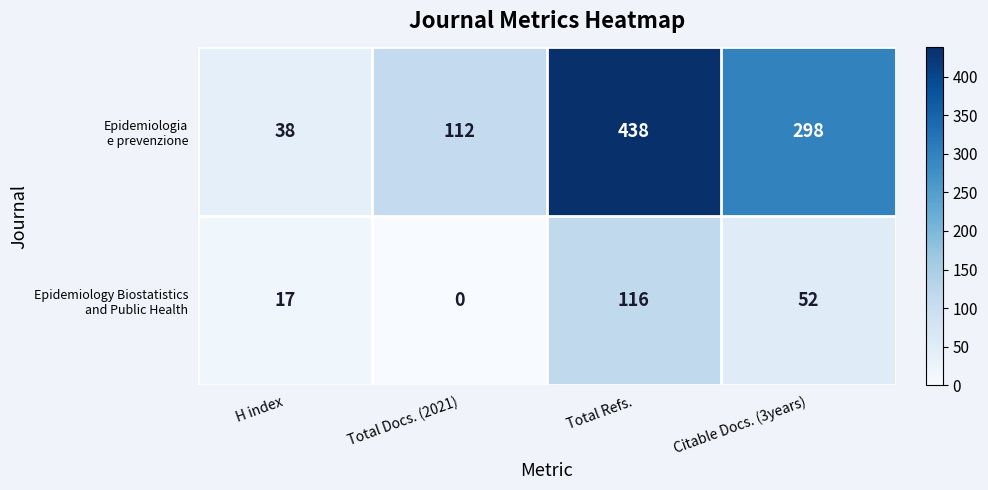

At which category is the sum across all series the highest?

Total Refs.